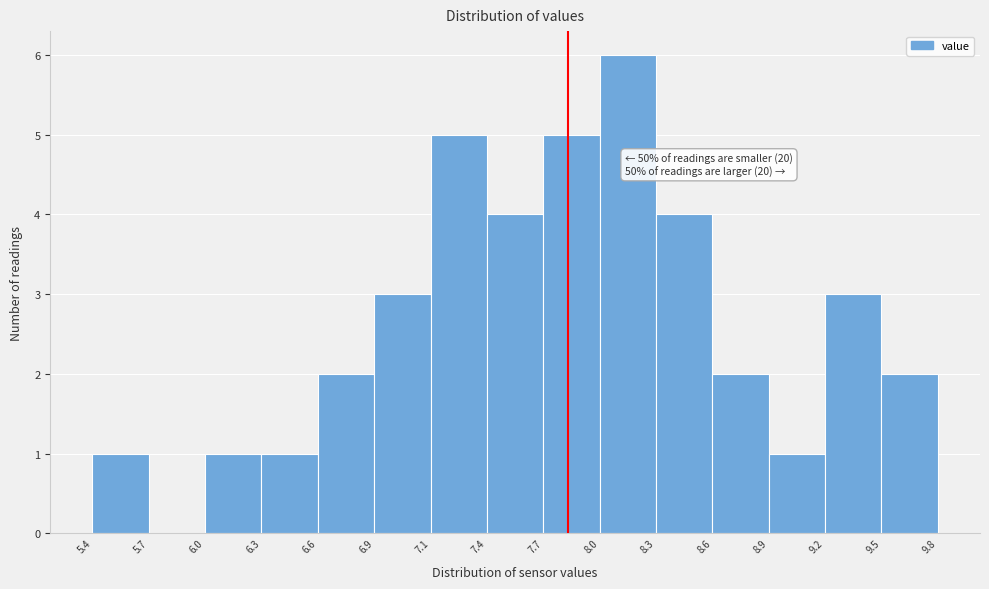

Which range on the x-axis has the tallest bar?

8.0 to 8.3